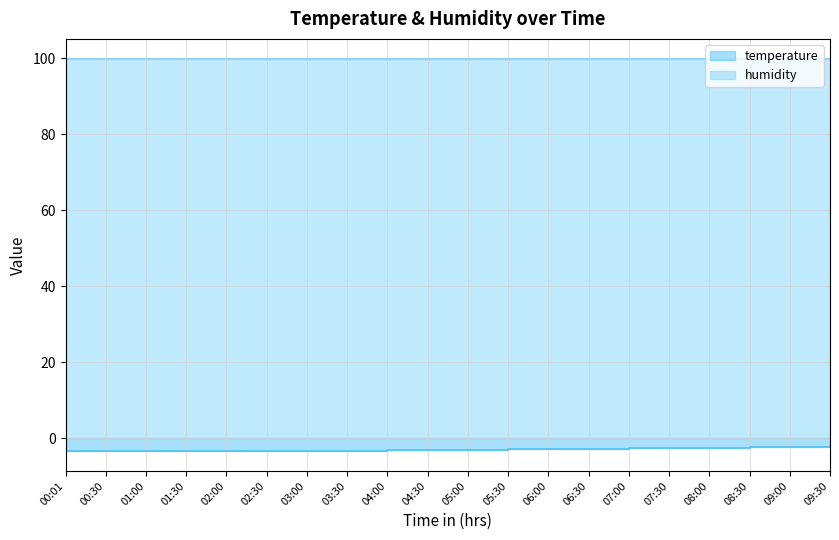

What is the value of the 8th point from the left?

-3.2